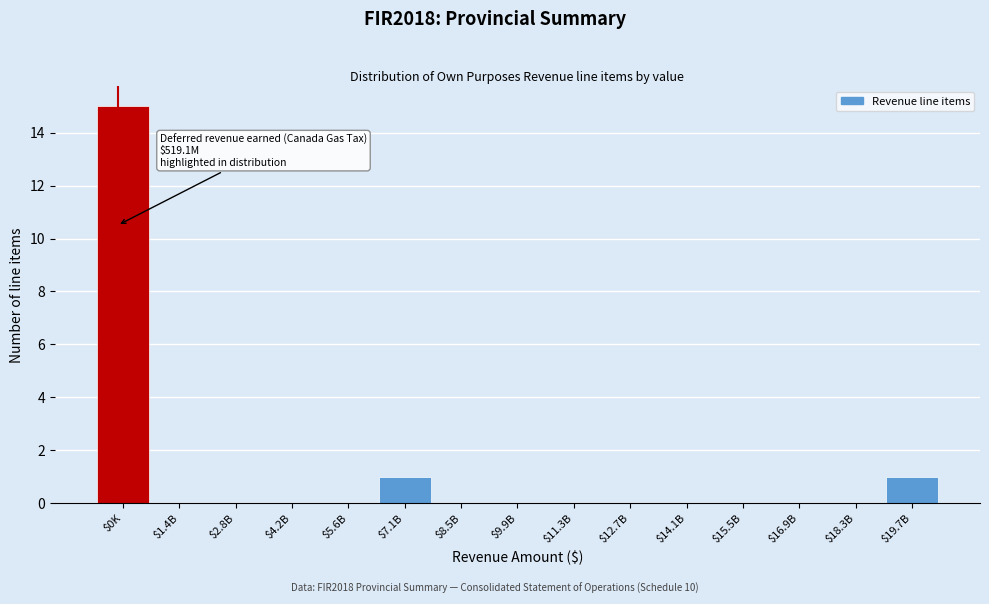

At which category does the chart reach its peak across all series?

$0K